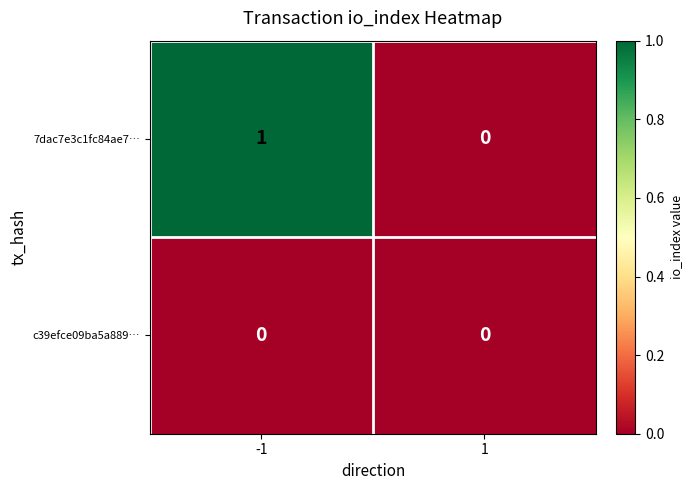

The value of 7dac7e3c1fc84ae7… at -1 is 0. True or false?

False